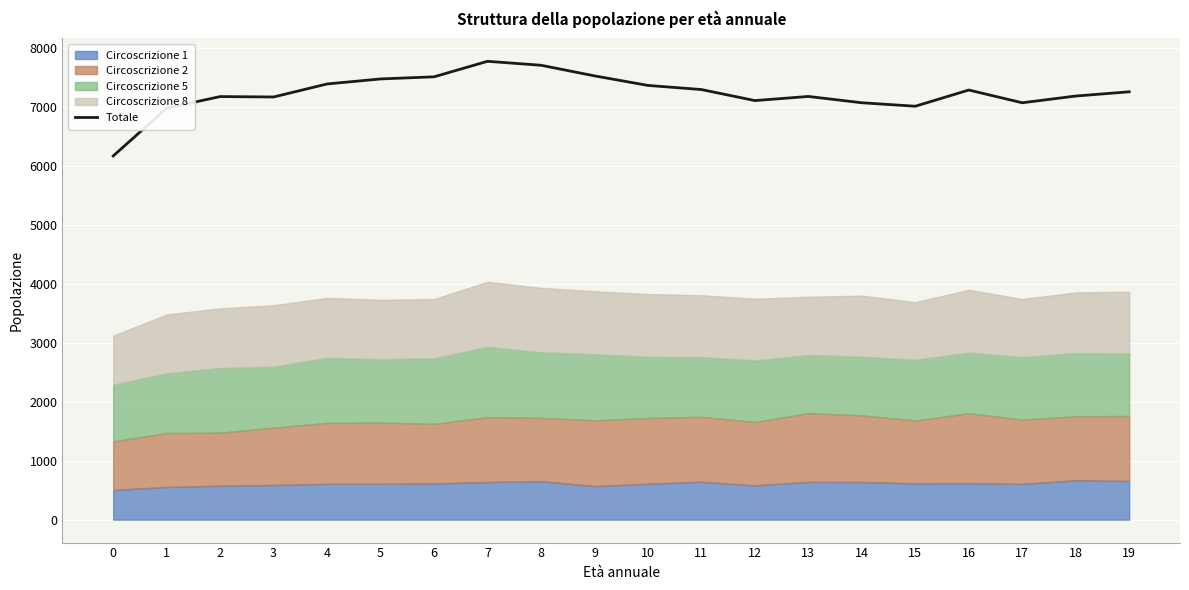

The value at 8 is 5353. True or false?

False